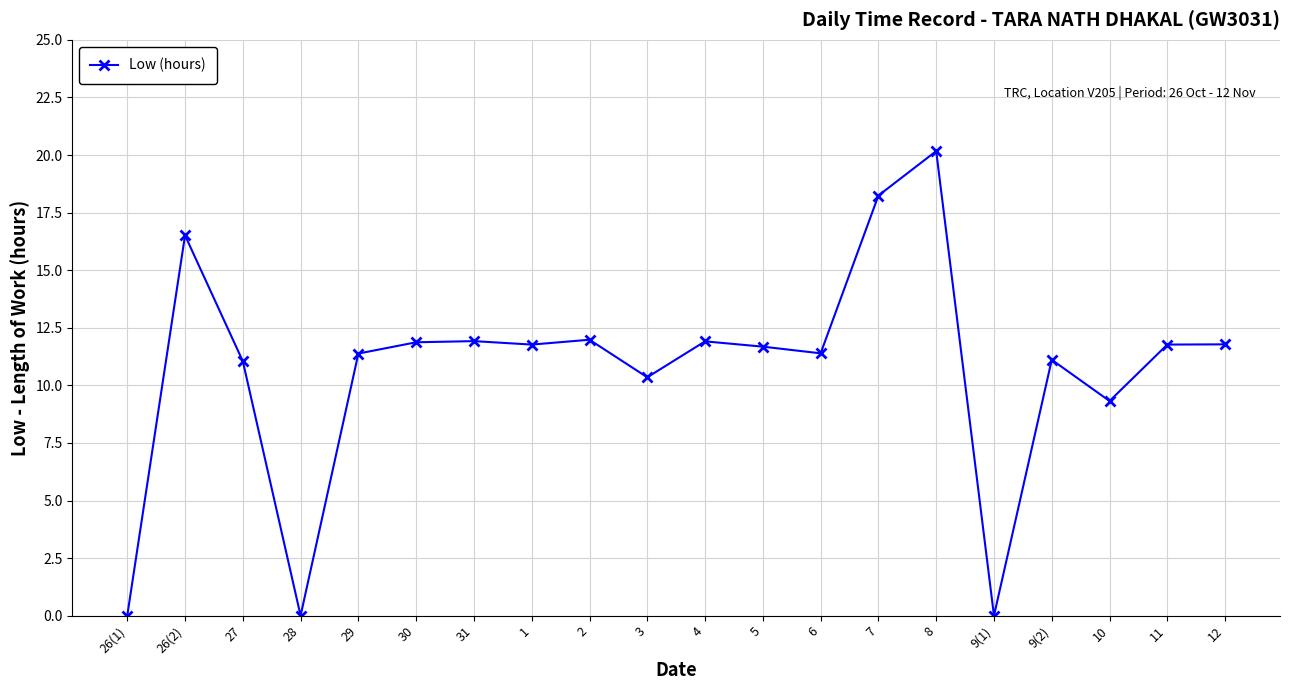

What is the label of the 3rd point from the right?

10